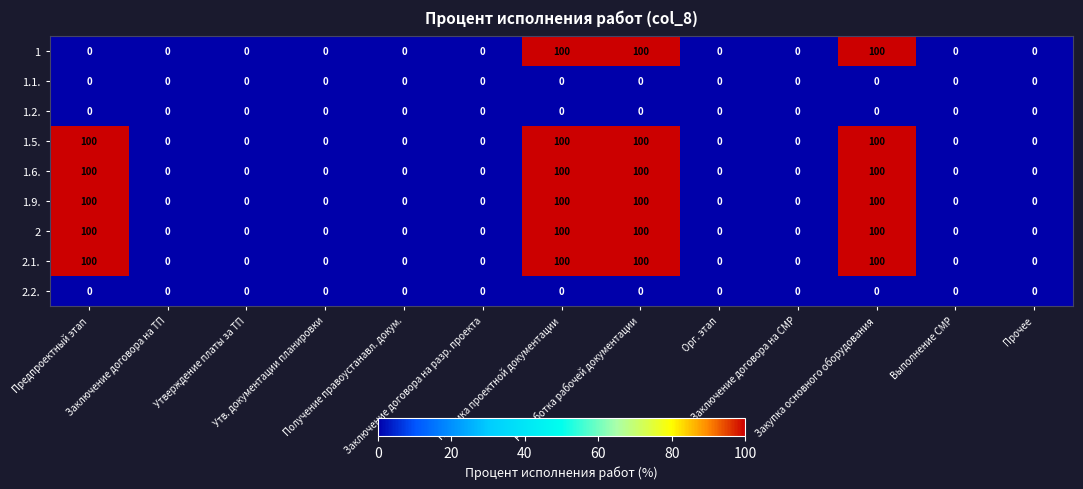

What is the highest value of the 1.9. series?

100